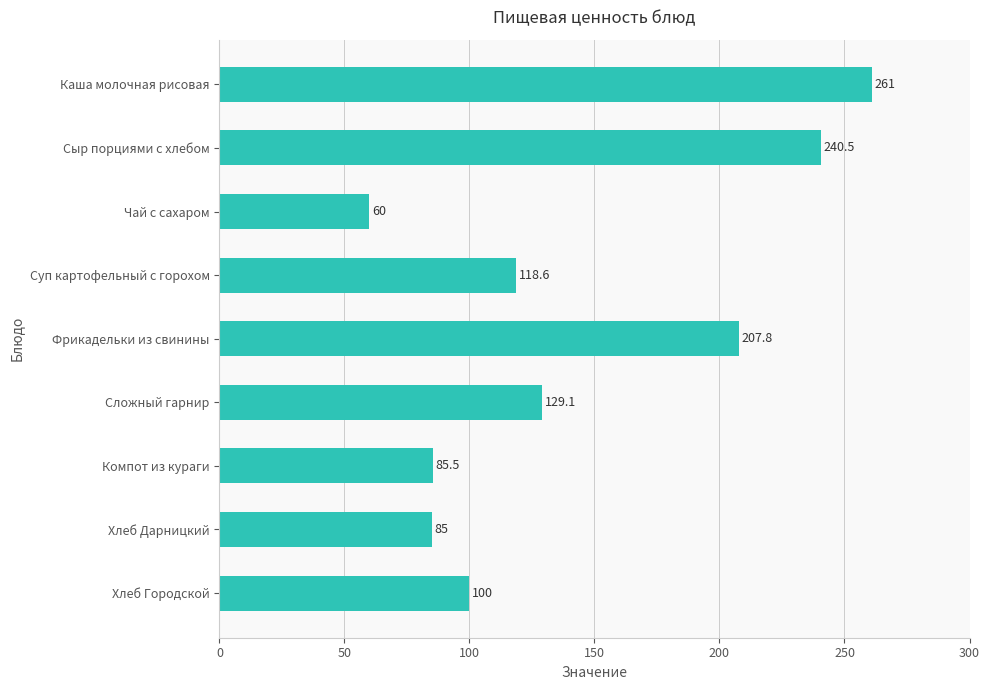

Where is the data nearest to the value 160?

Сложный гарнир